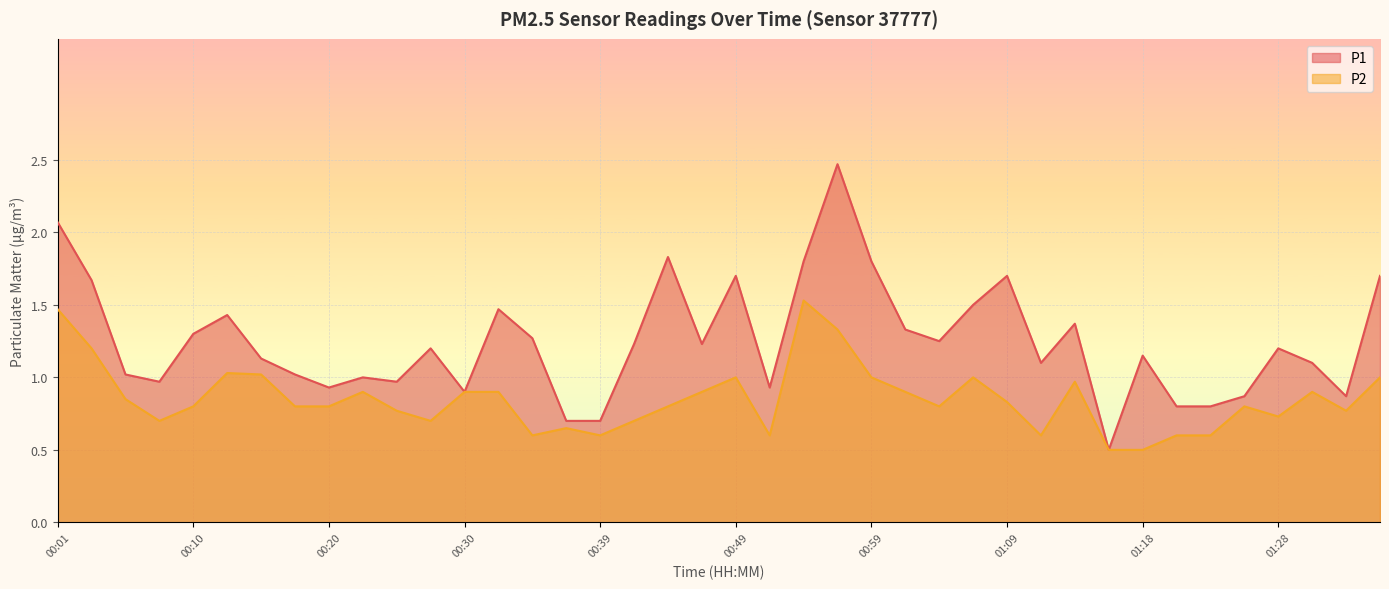

True or false: P1 and P2 intersect in this chart.

False